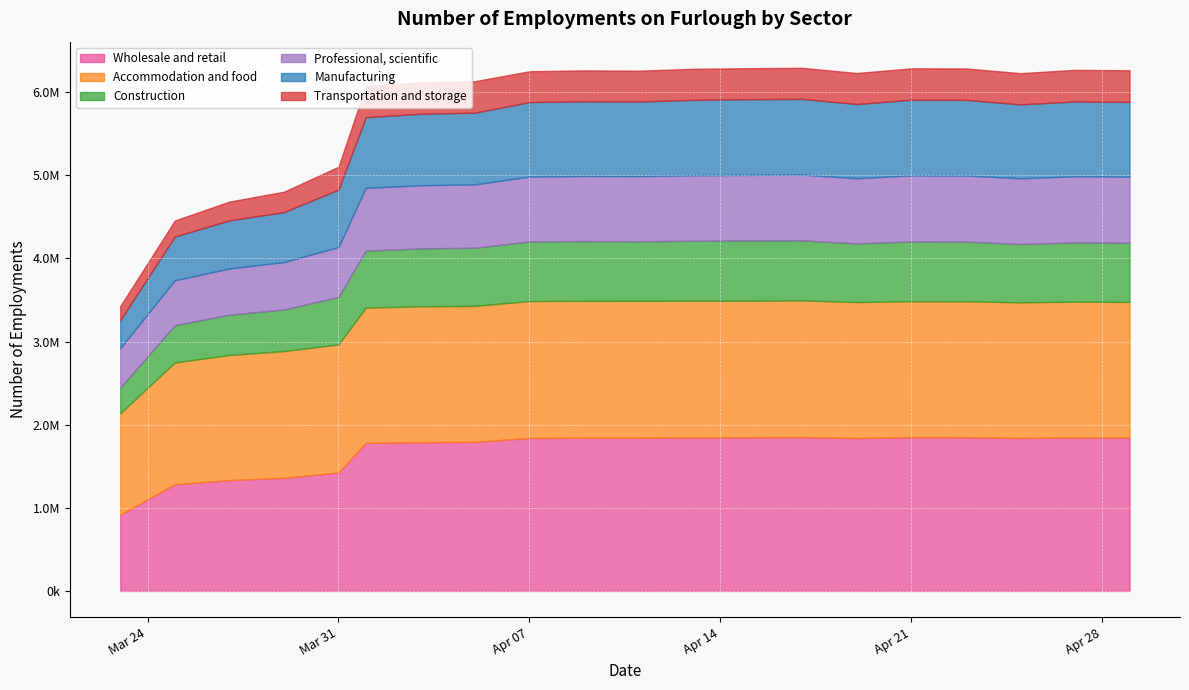

How many values in the Professional, scientific series exceed 783500?

9